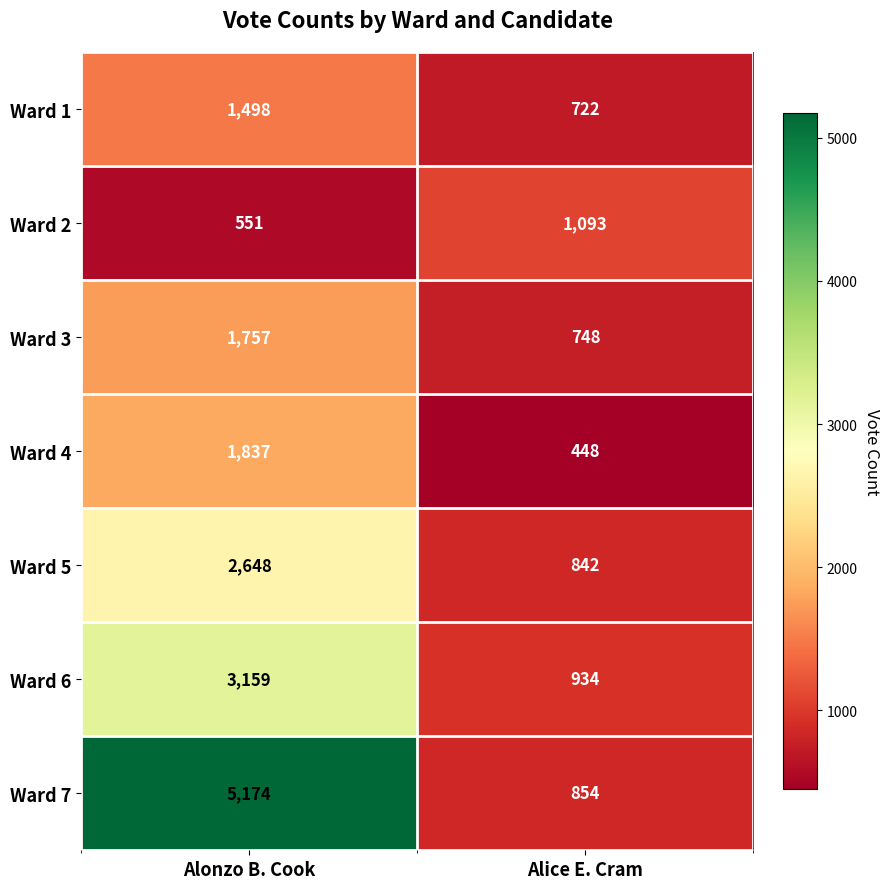

What is the spread (max minus min) of values at Alonzo B. Cook?

4623